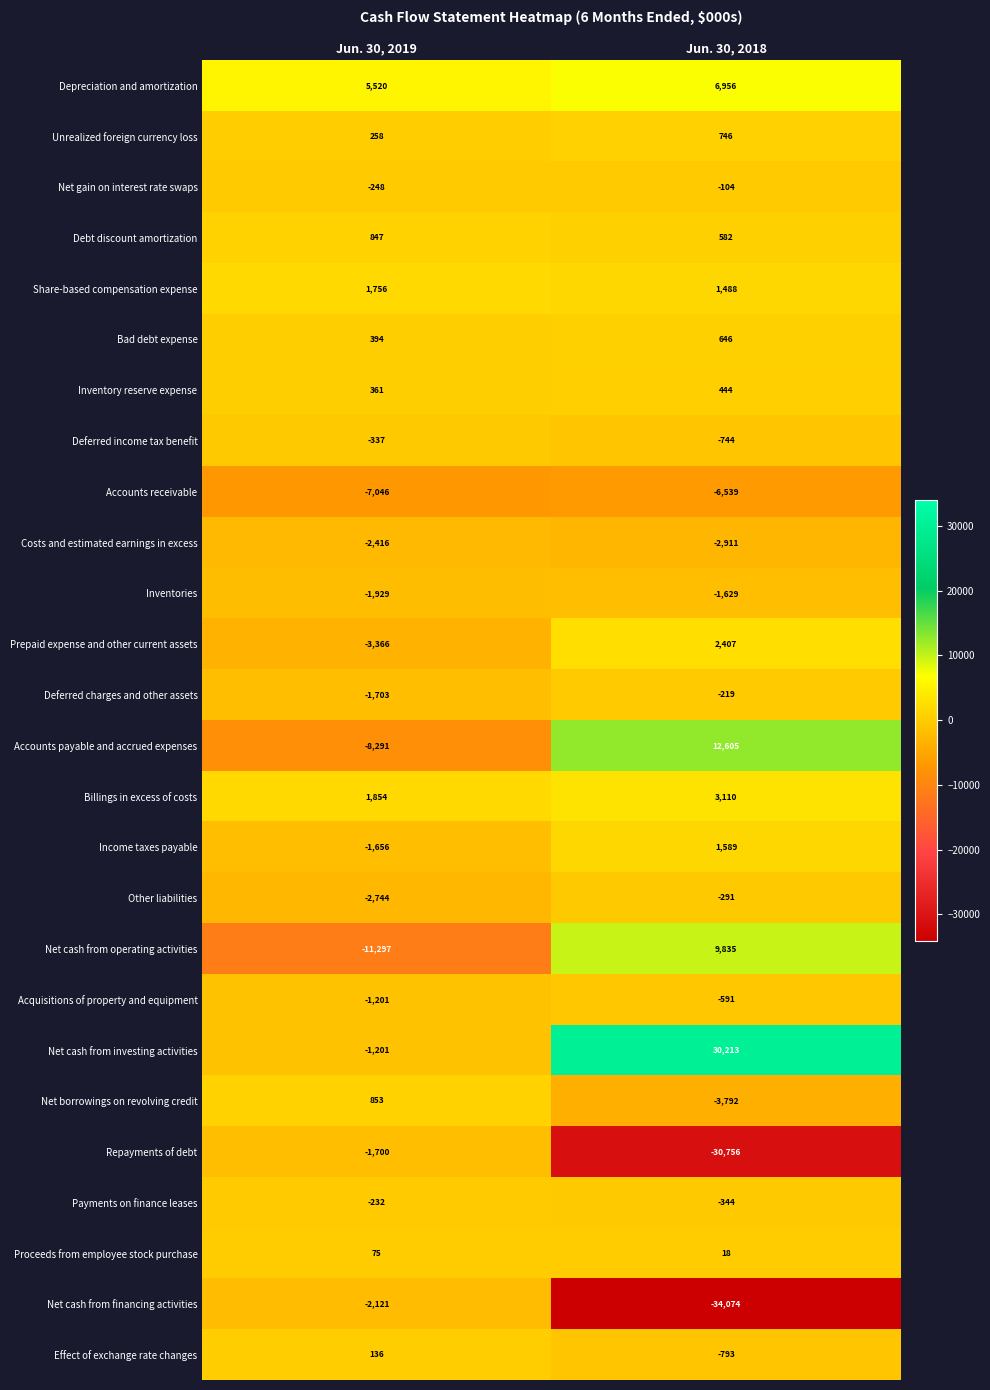

What is the minimum value shown in the chart?

-34074